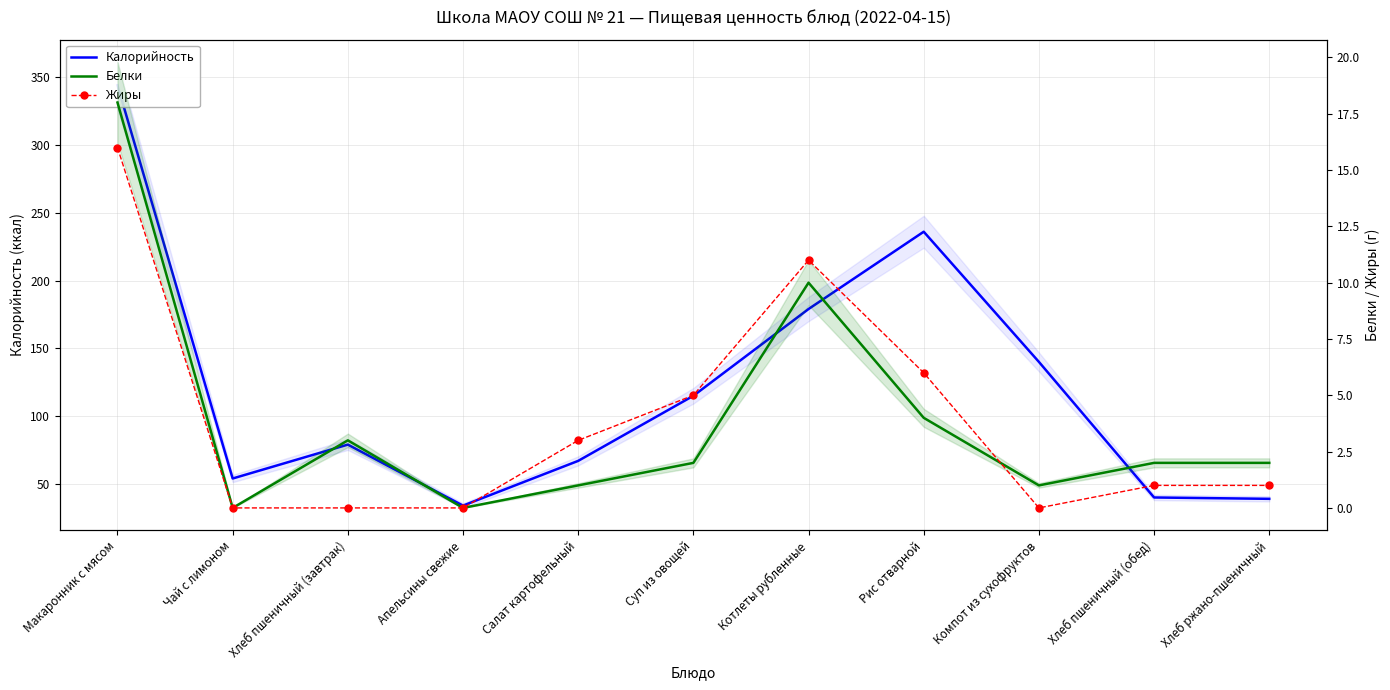

What is the greatest value displayed?

344